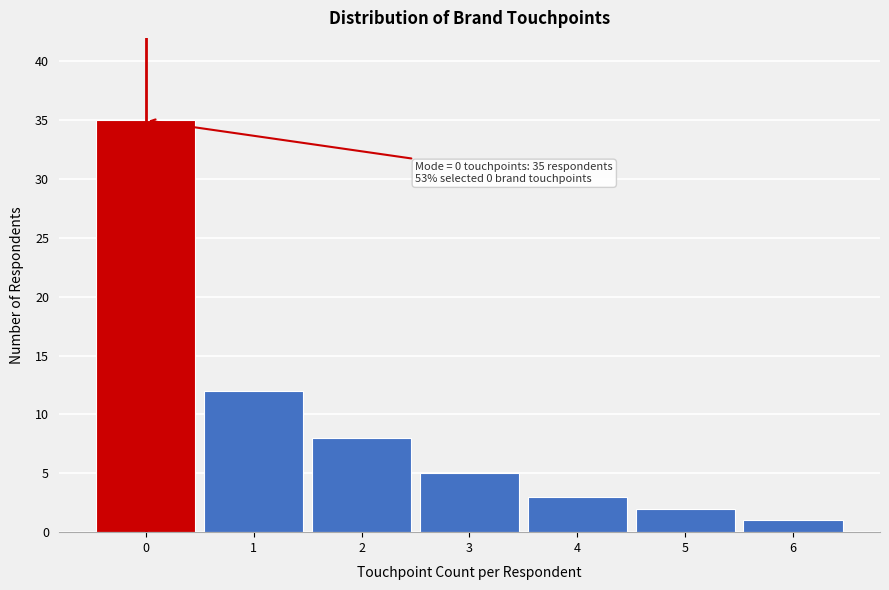

Which range on the x-axis has the tallest bar?

-0.5 to 0.5